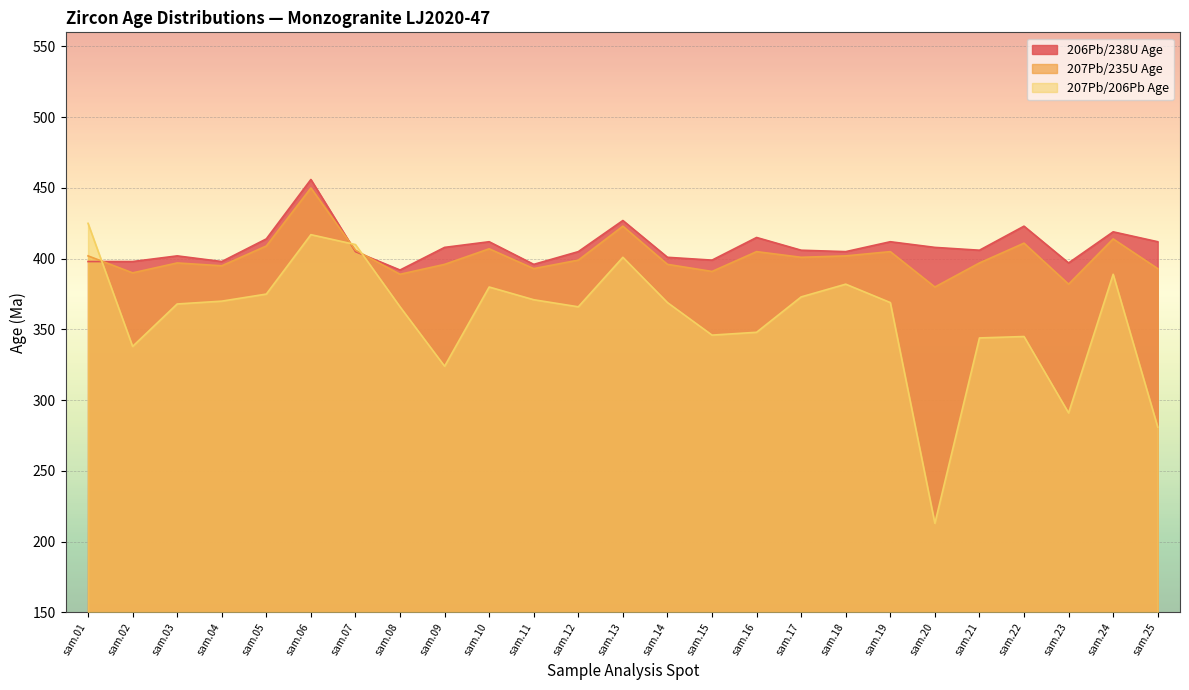

How many data points in 207Pb/206Pb Age are less than 369?

12